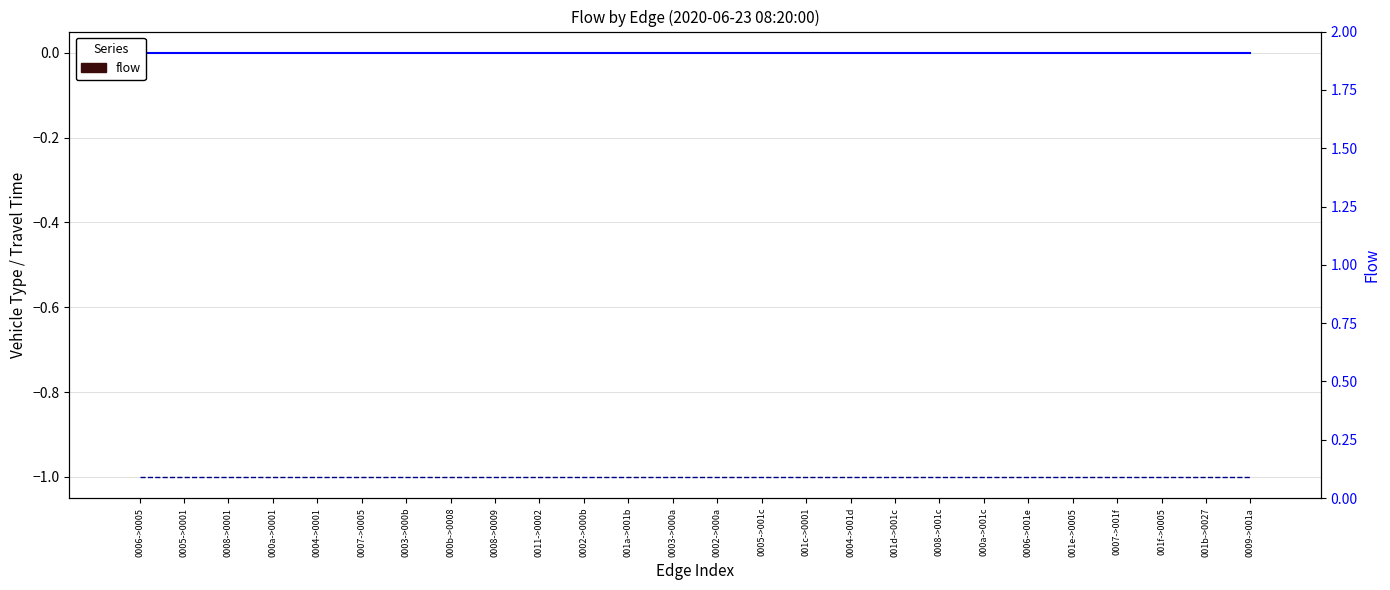

Reading left to right, transcribe all the data shown in this chart.

vehicle_type: 0	0	0	0	0	0	0	0	0	0	0	0	0	0	0	0	0	0	0	0	0	0	0	0	0	0
travel_time: -1	-1	-1	-1	-1	-1	-1	-1	-1	-1	-1	-1	-1	-1	-1	-1	-1	-1	-1	-1	-1	-1	-1	-1	-1	-1
flow: 0	0	0	0	0	0	0	0	0	0	0	0	0	0	0	0	0	0	0	0	0	0	0	0	0	0